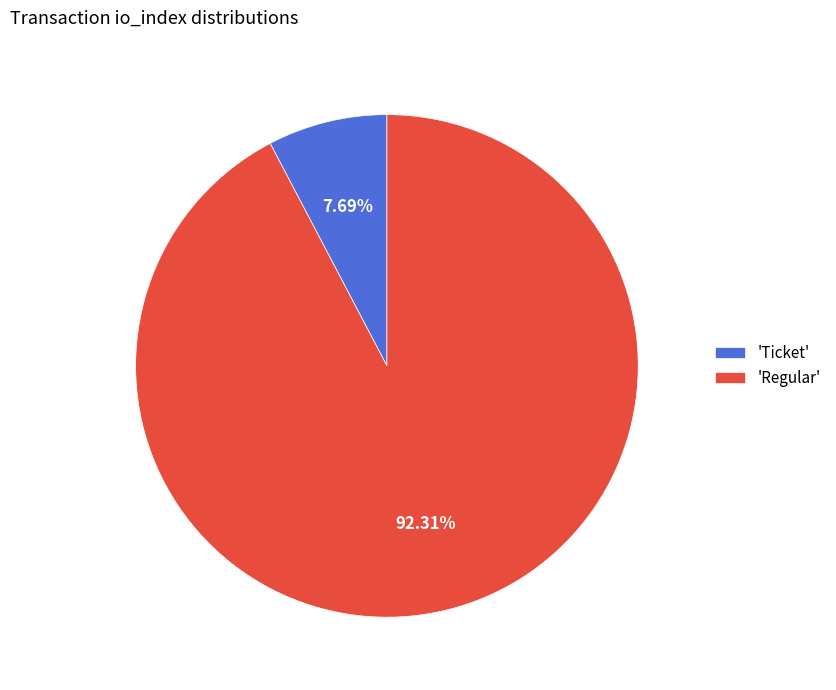

Which category has the smallest portion of the pie?

'Ticket'